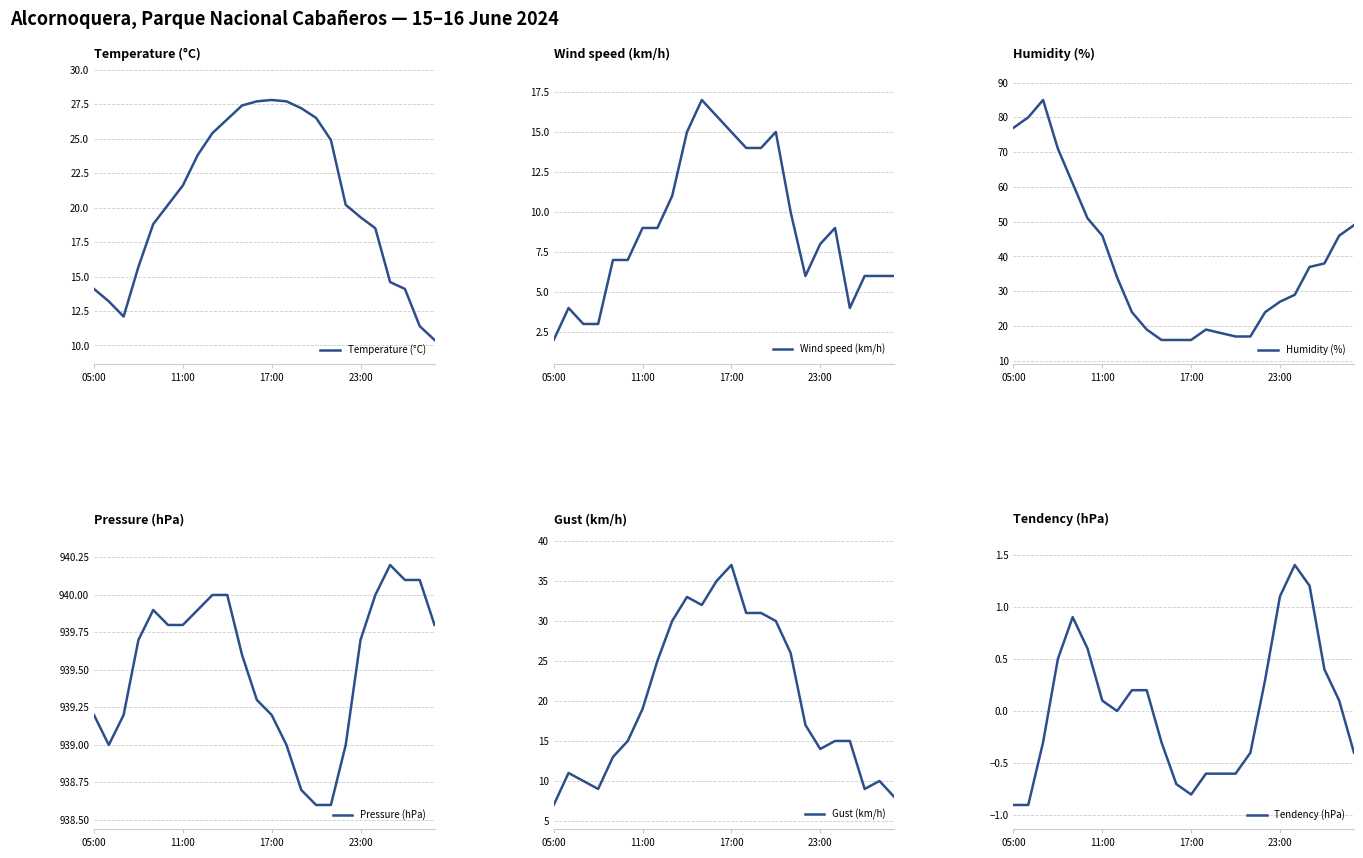

How many data points in Humidity (%) are above 34?

11